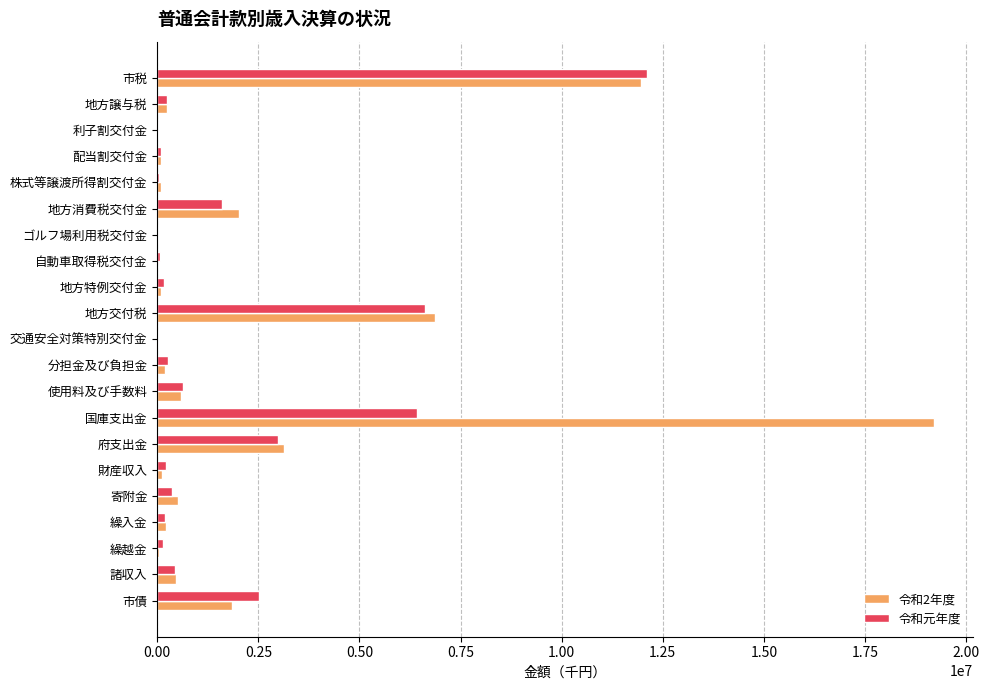

Between 市税 and 寄附金, which series saw the biggest shift?

令和元年度